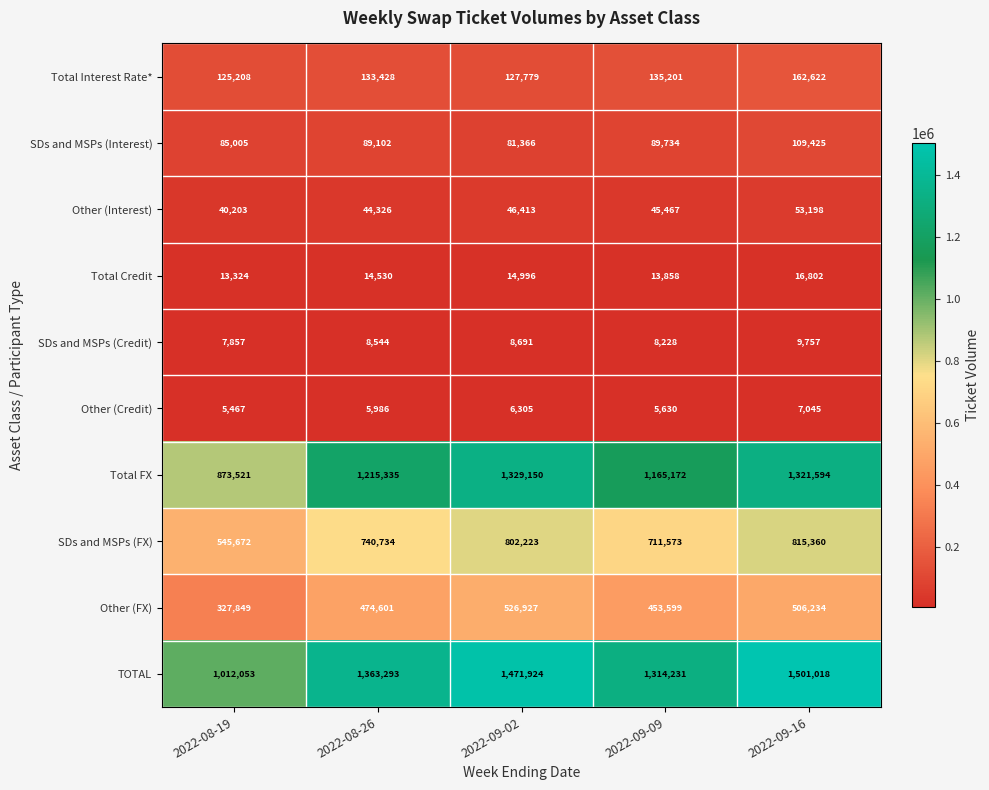

Which series has the largest total across all categories?

TOTAL